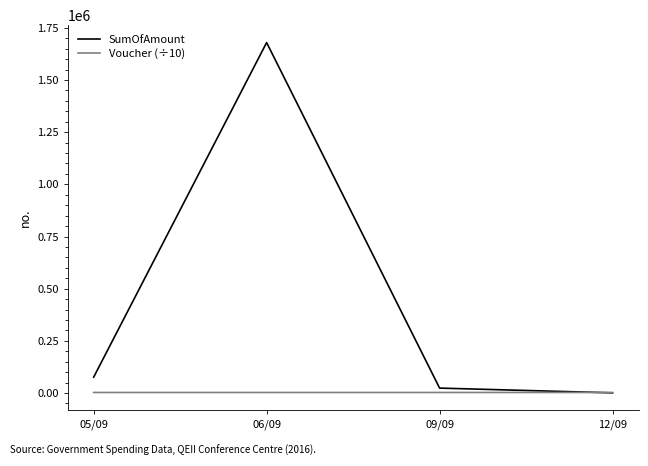

Which series has the widest spread of values?

SumOfAmount